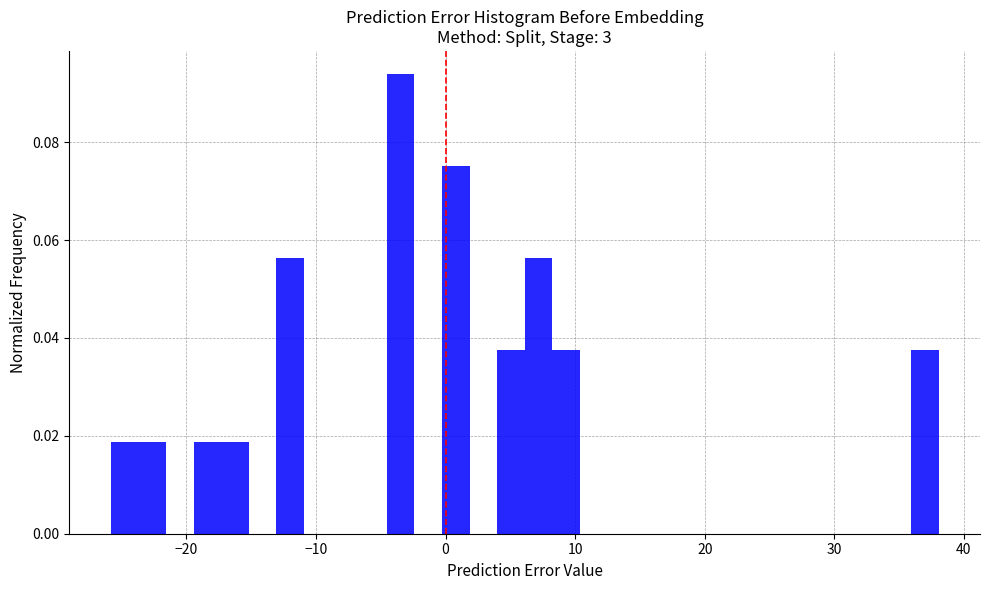

Read against the x-axis, roughly where is the centre of the tallest bar?

-3